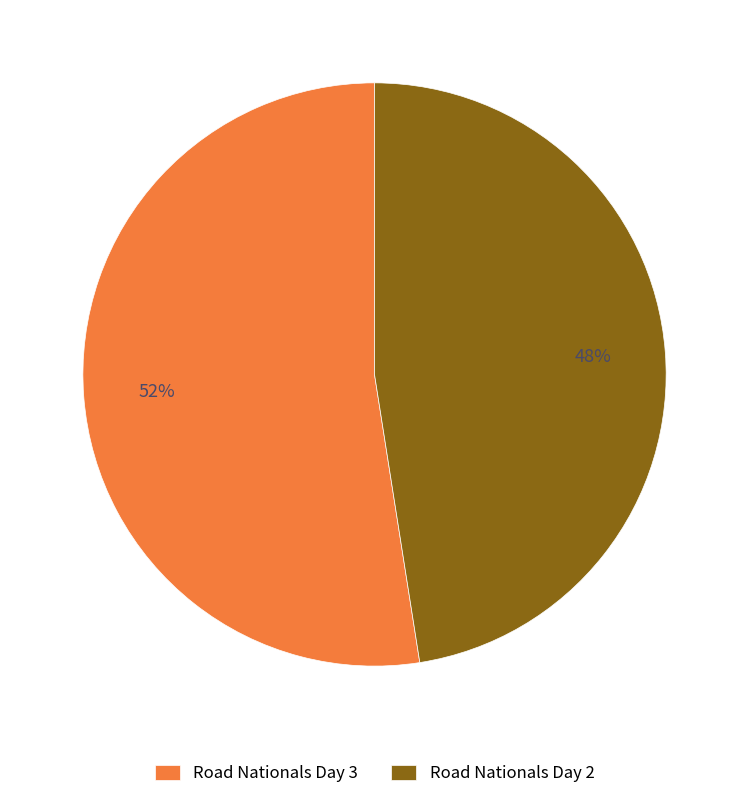

Rank the categories by value from highest to lowest.

Road Nationals Day 3, Road Nationals Day 2